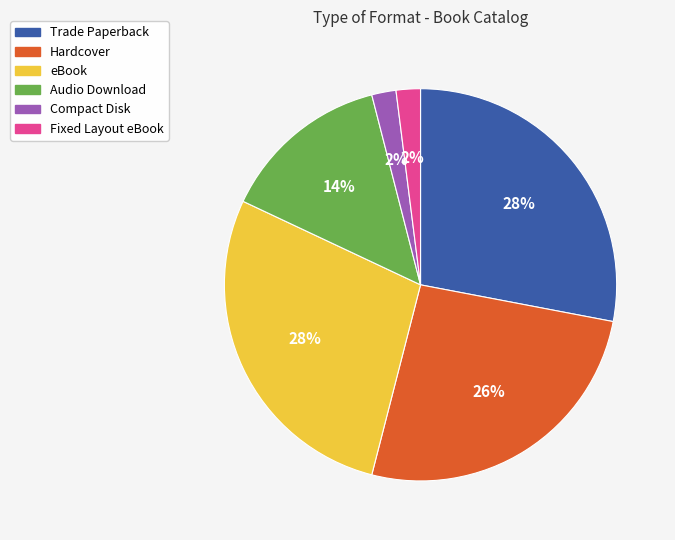

What is the ratio of the value at Trade Paperback to the value at Fixed Layout eBook?

14.0